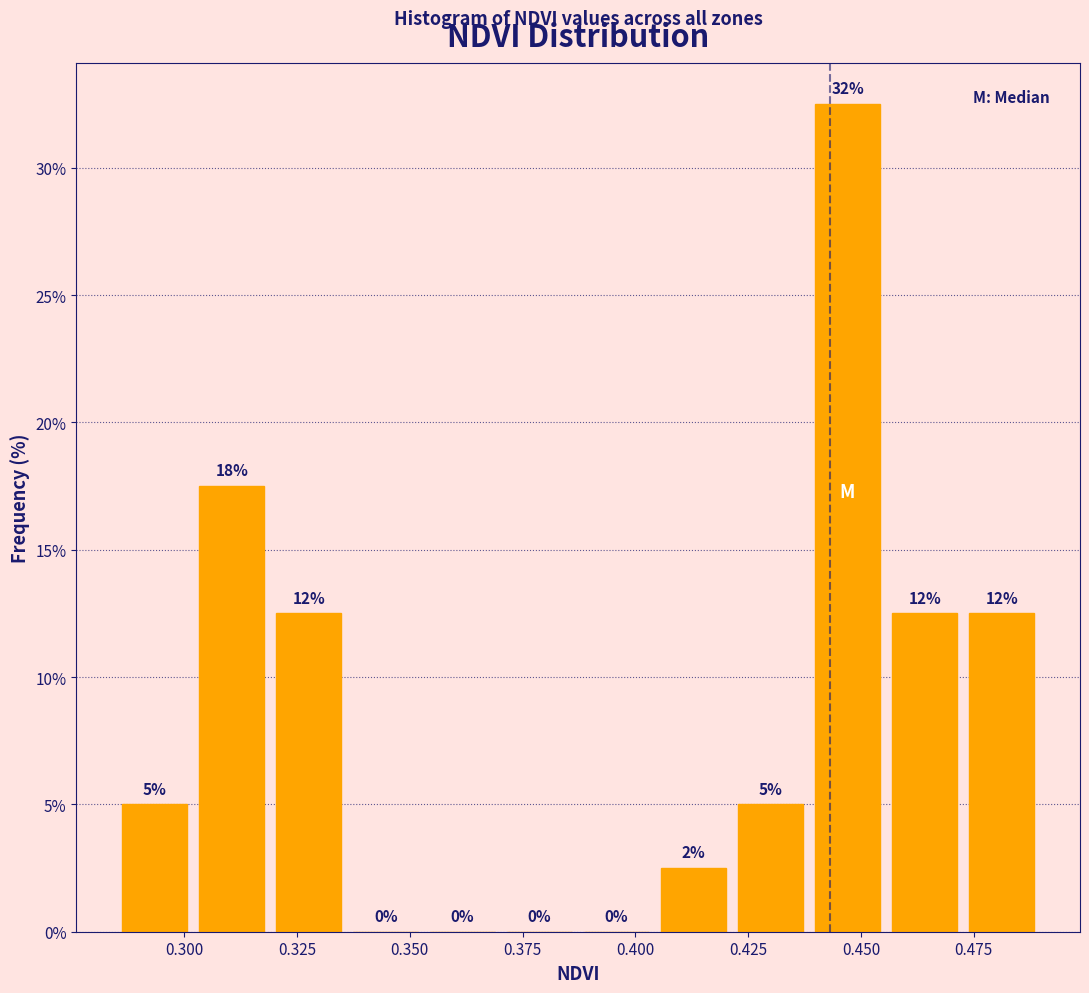

Read against the x-axis, roughly where is the centre of the tallest bar?

0.445